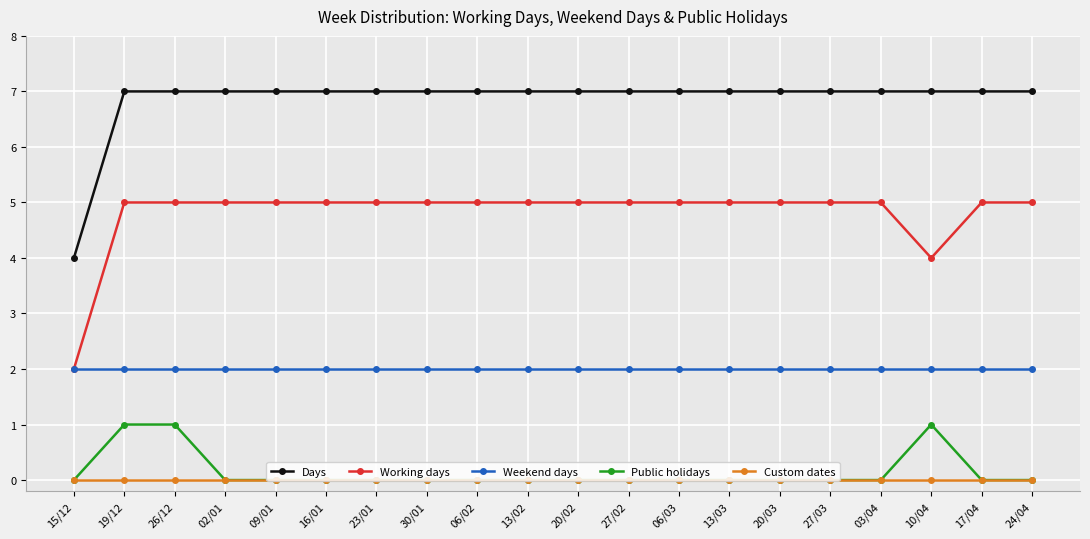

What is the highest value of the Public holidays series?

1